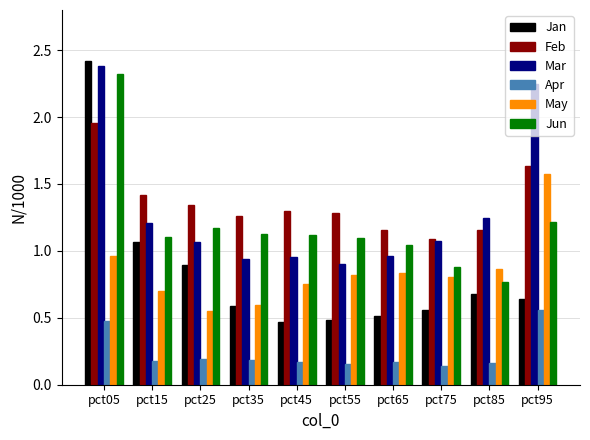

What is the spread (max minus min) of values at pct95?

1.7